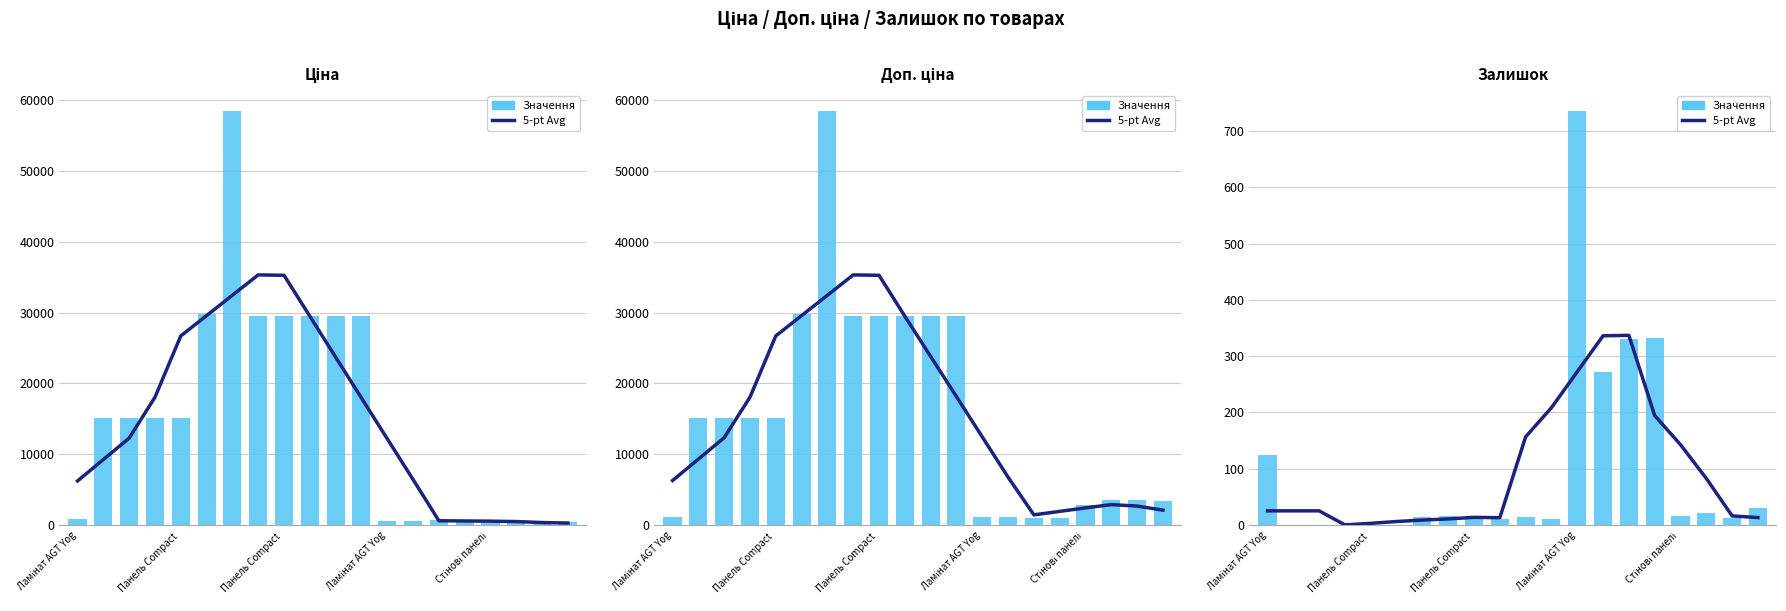

Between 7 and Ламінат AGT Yog, which is larger?

7